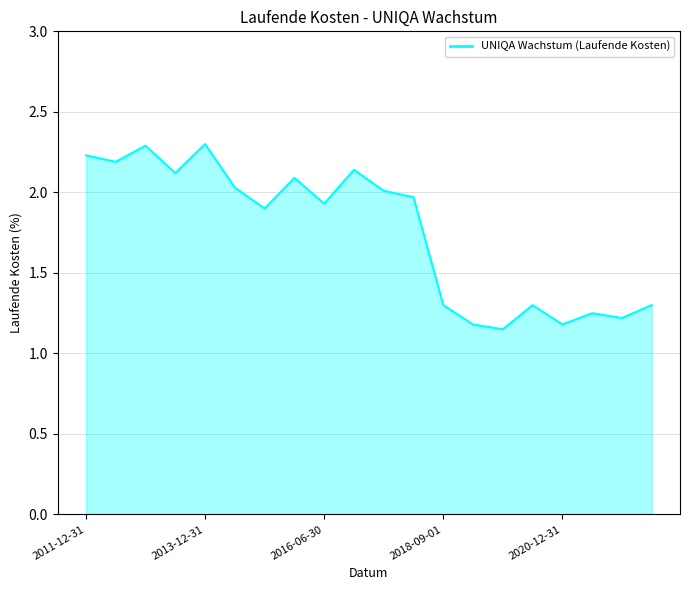

What is the maximum value shown in the chart?

2.3